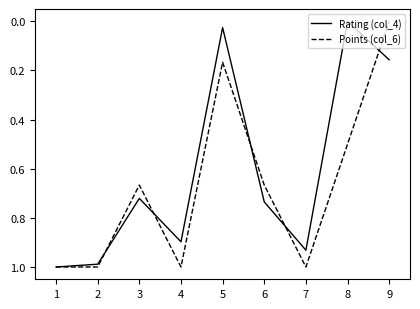

At which label does Points (col_6) reach its minimum?

9